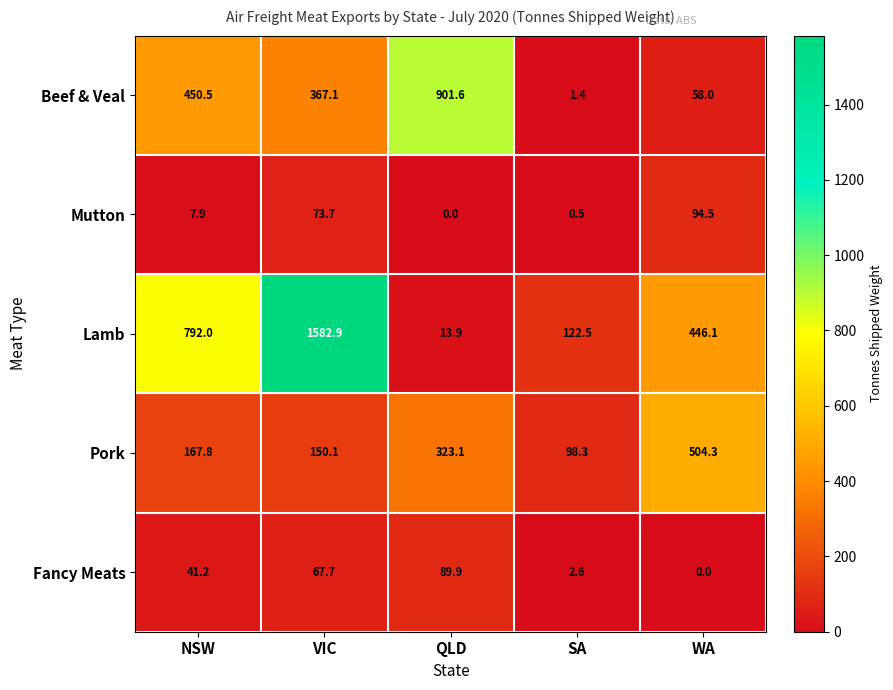

Reading left to right, list all the values displayed in this chart.

Beef & Veal: 450.5	367.1	901.6	1.4	58.0
Mutton: 7.9	73.7	0.0	0.5	94.5
Lamb: 792.0	1582.9	13.9	122.5	446.1
Pork: 167.8	150.1	323.1	98.3	504.3
Fancy Meats: 41.2	67.7	89.9	2.6	0.0